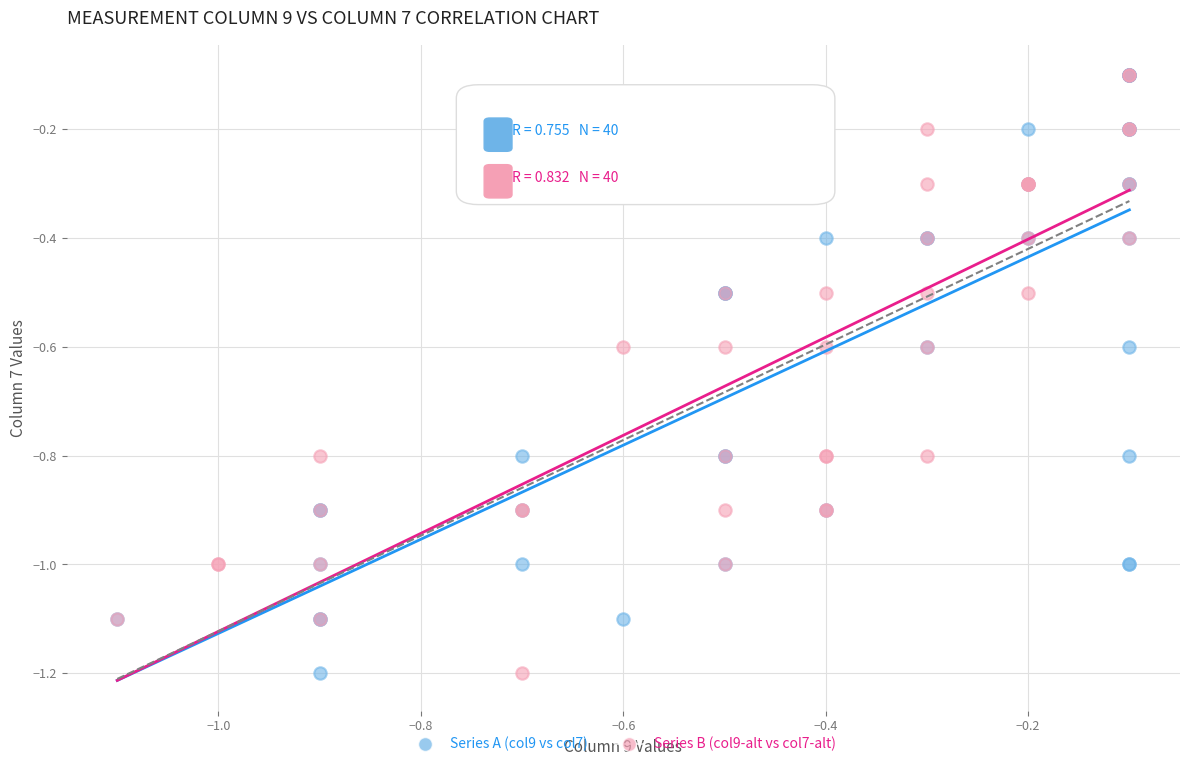

What are all the series names shown in the legend?

Series A (col9 vs col7), Series B (col9-alt vs col7-alt)